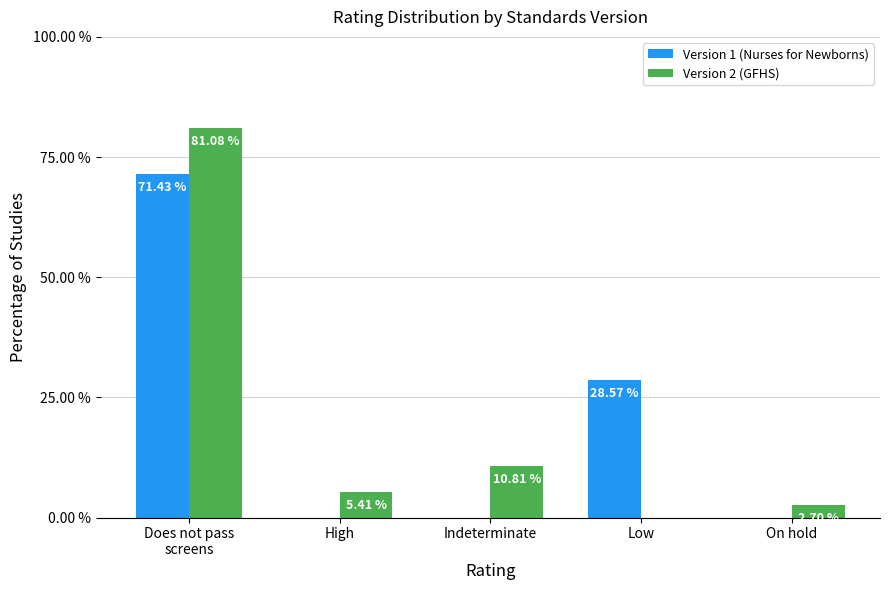

Is the value of Version 2 (GFHS) at High greater than the value of Version 1 (Nurses for Newborns) at Low?

No